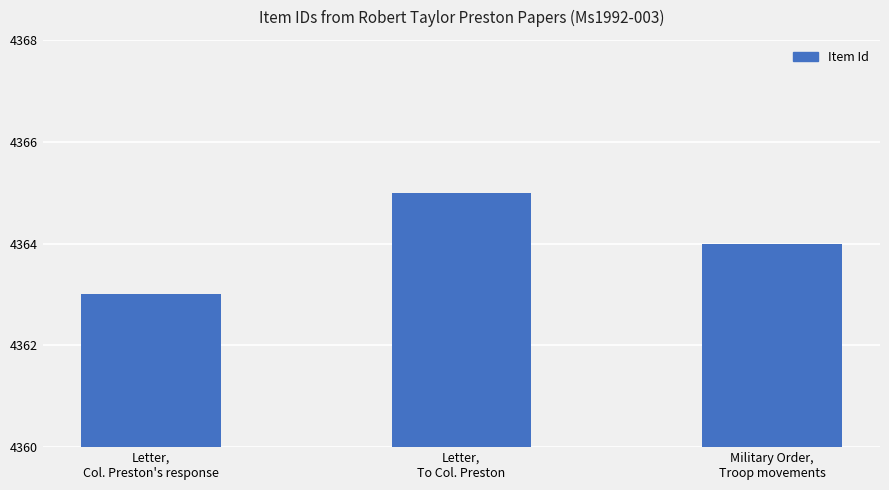

What is the sum of the values at Letter,
Col. Preston's response and Letter,
To Col. Preston?

8728